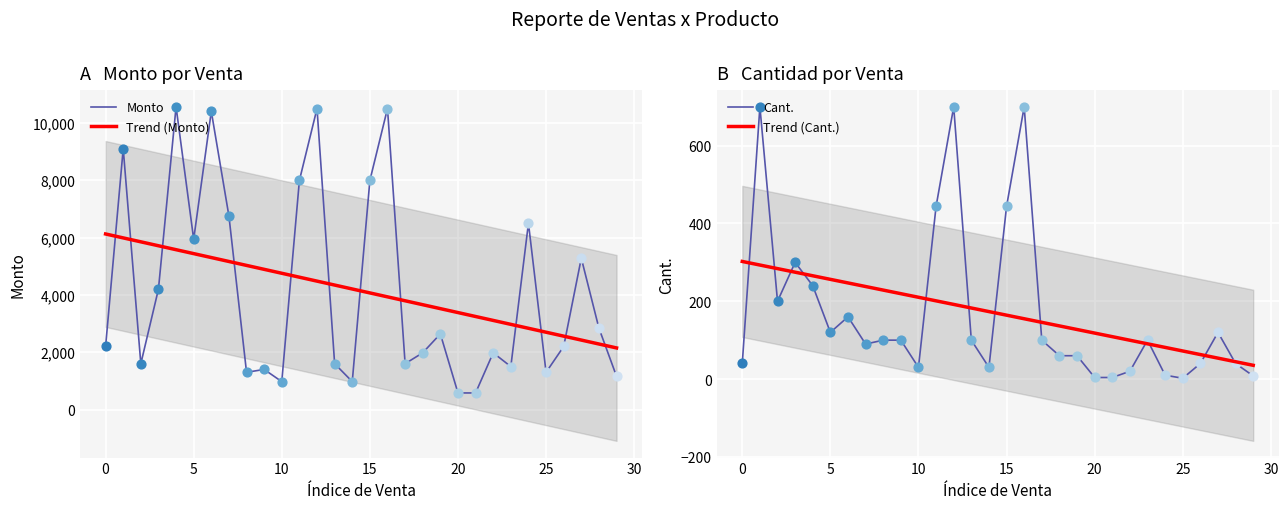

Which series contains the lowest Y value?

Cant.